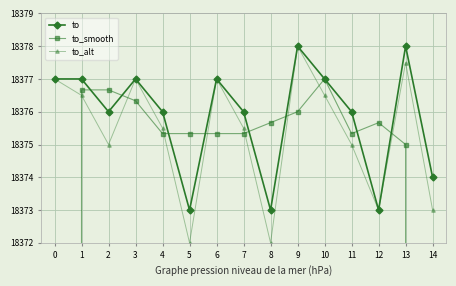

True or false: to_alt has a value of 18372.0 at 5.

True